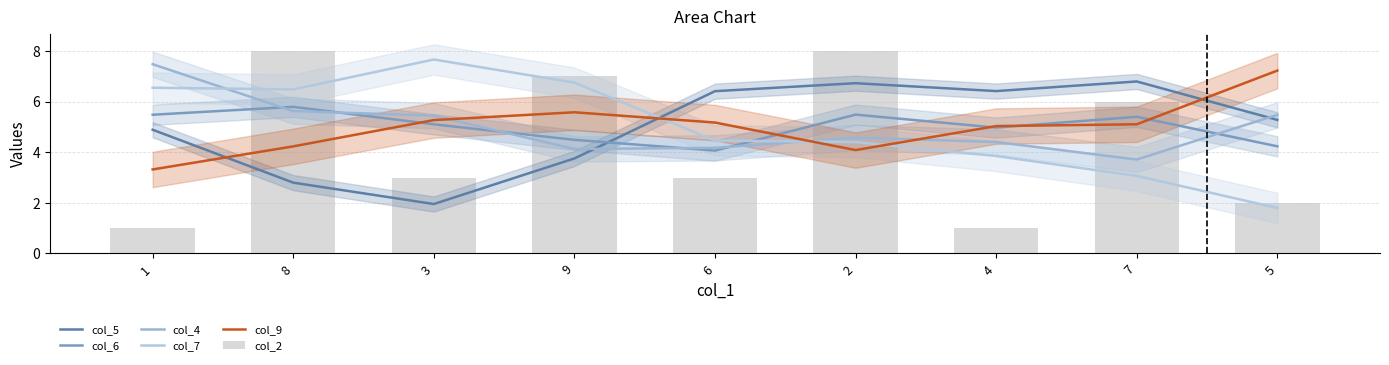

At which category does the chart reach its peak across all series?

8